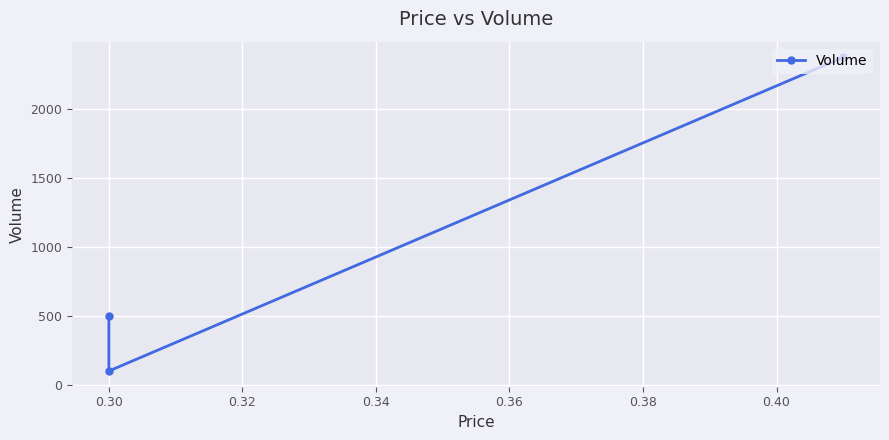

What is the ratio of the value at 0.32 to the value at 0.30?

23.8